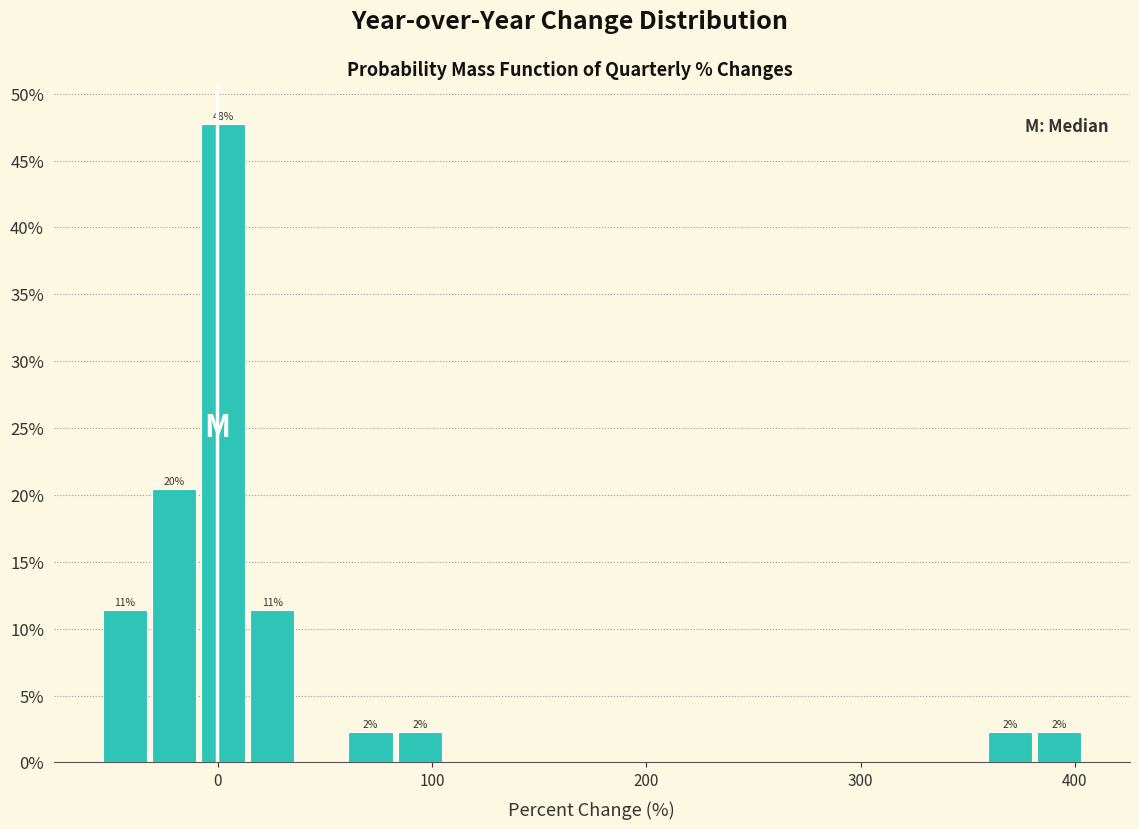

Around what value on the x-axis is the tallest bar? Give the approximate position of its centre, as read against the axis.

0